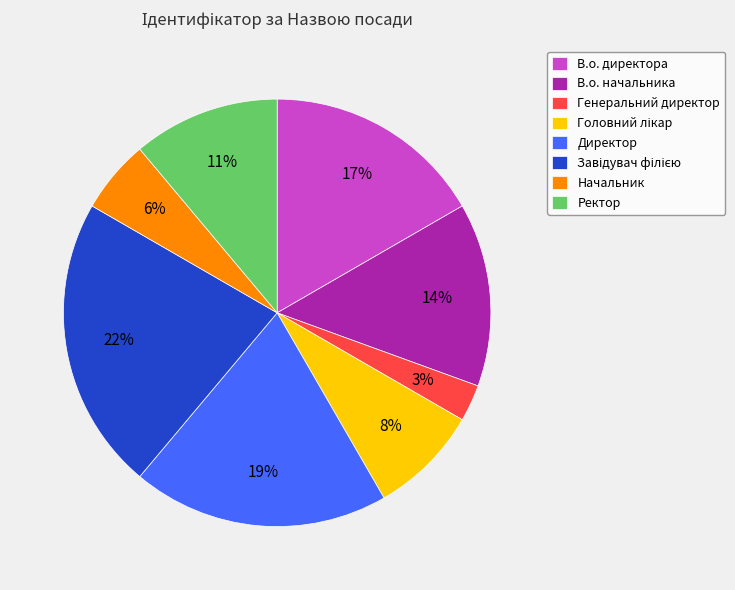

Which category has the smallest portion of the pie?

Генеральний директор